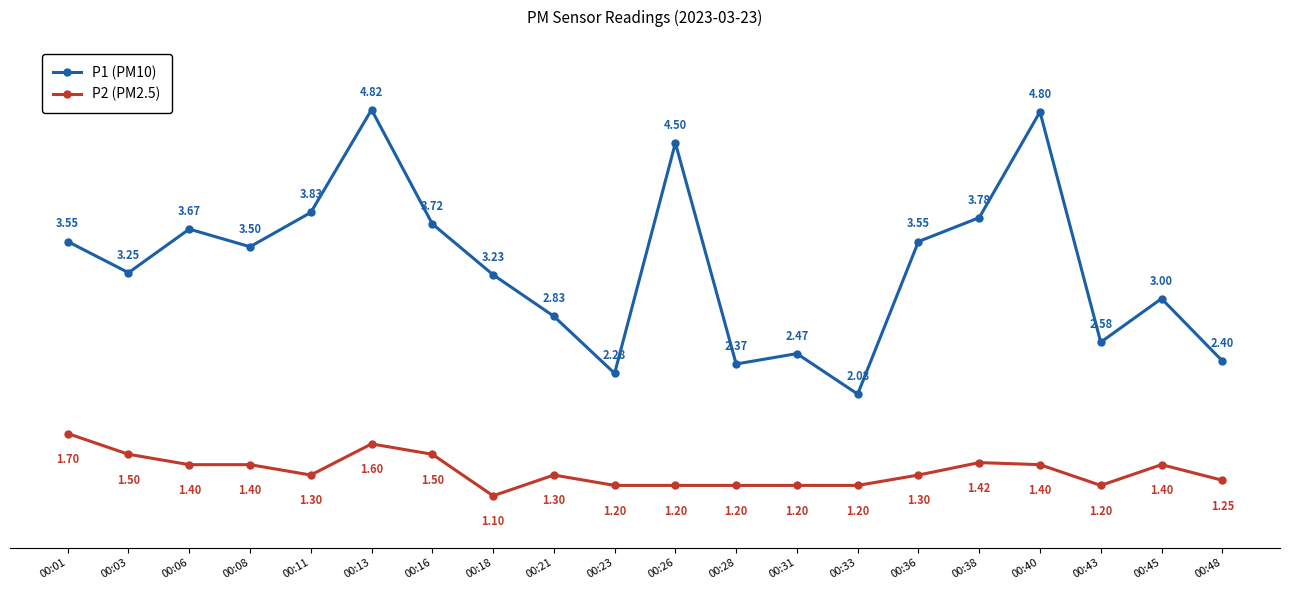

At which category is the sum across all series the highest?

00:13